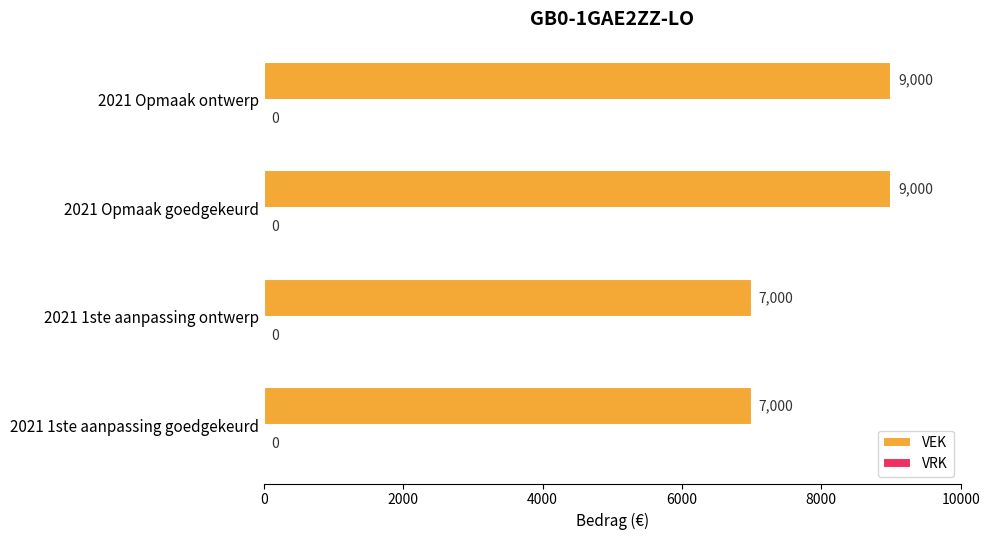

What is the greatest value displayed?

9000